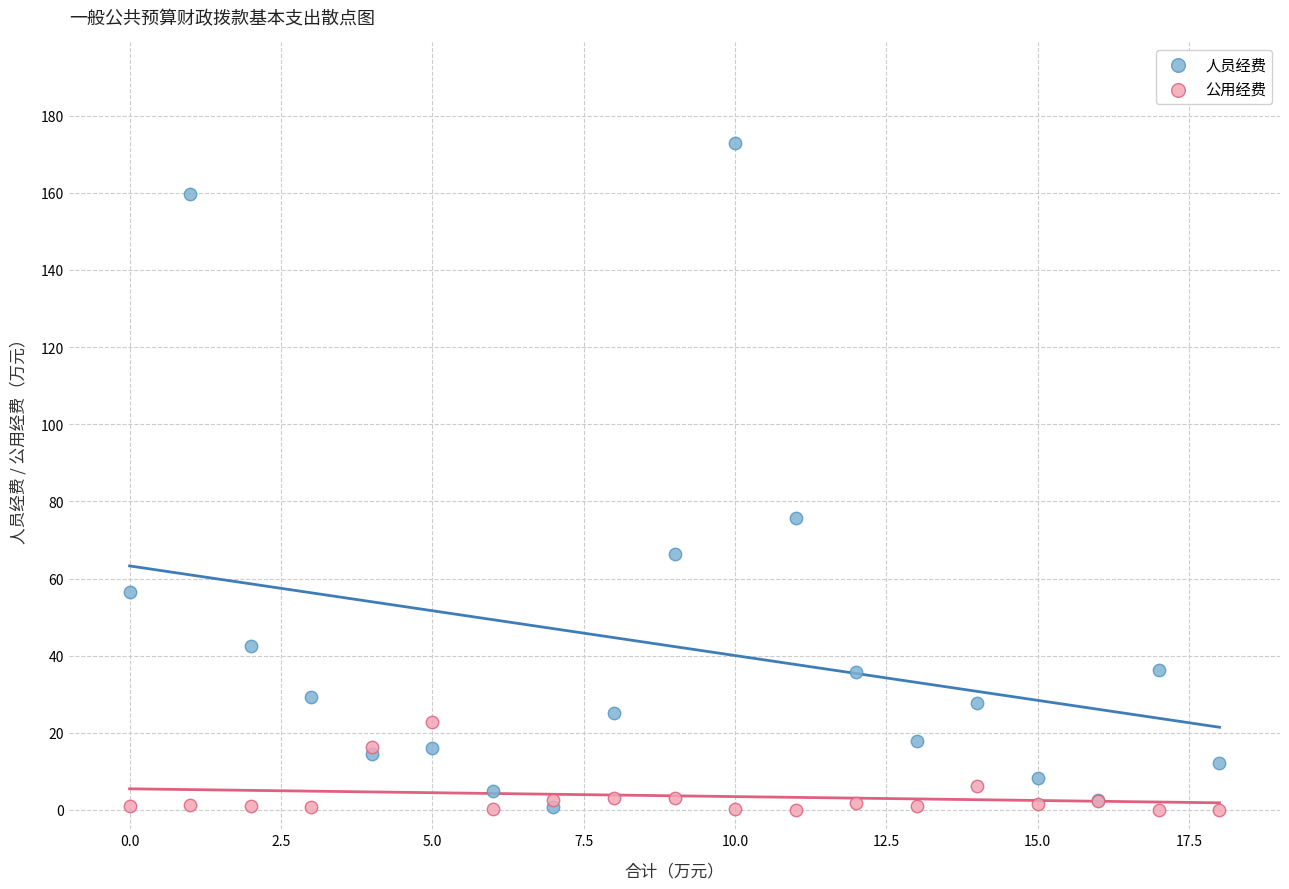

Across all series, what Y value is closest to 86?

75.6